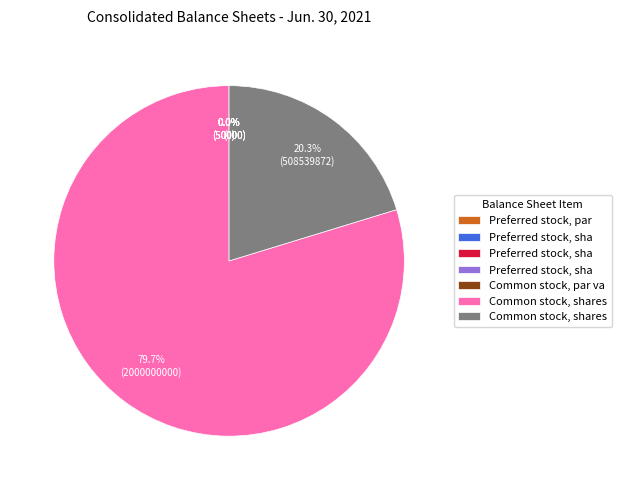

Which category has the smallest portion of the pie?

Preferred stock, par value